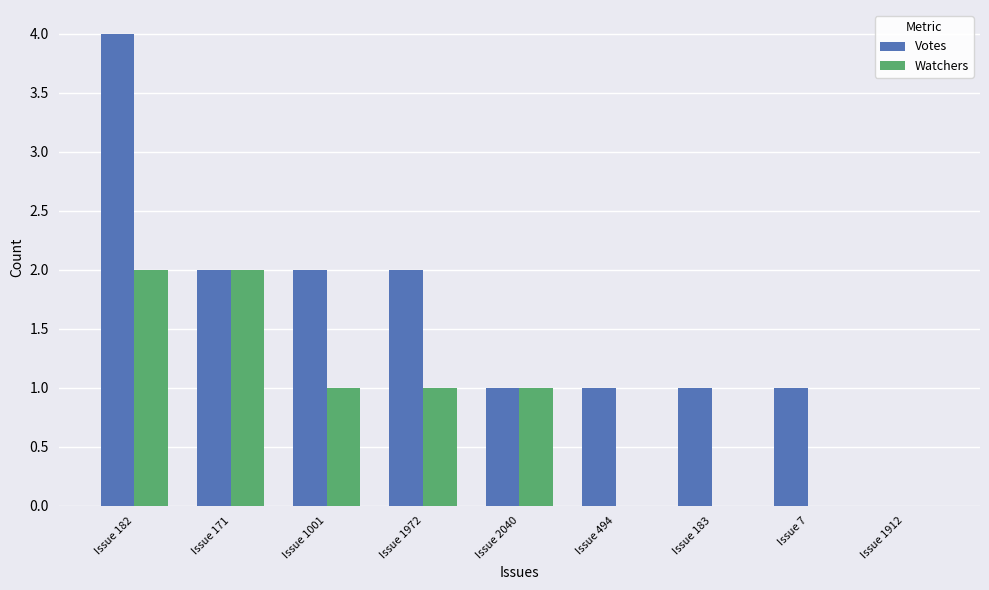

Reading left to right, transcribe all the data shown in this chart.

Votes: 4	2	2	2	1	1	1	1	0
Watchers: 2	2	1	1	1	0	0	0	0